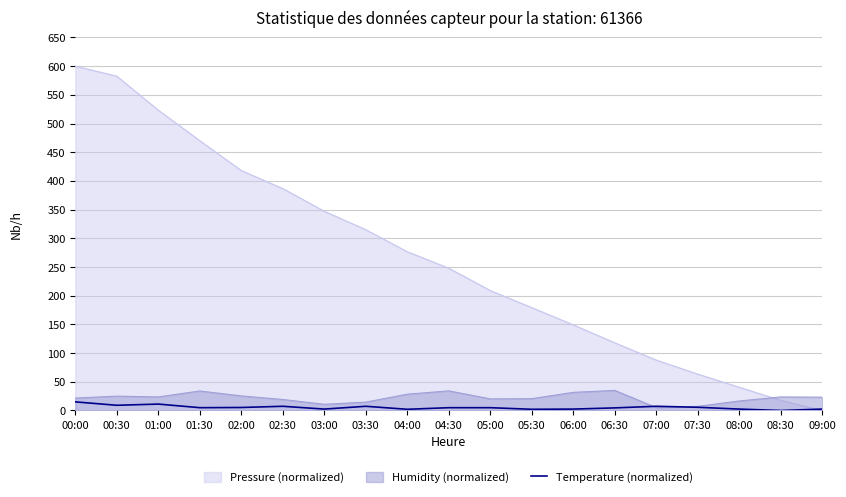

How many points are lower than both their immediate neighbors (excluding endpoints)?

6